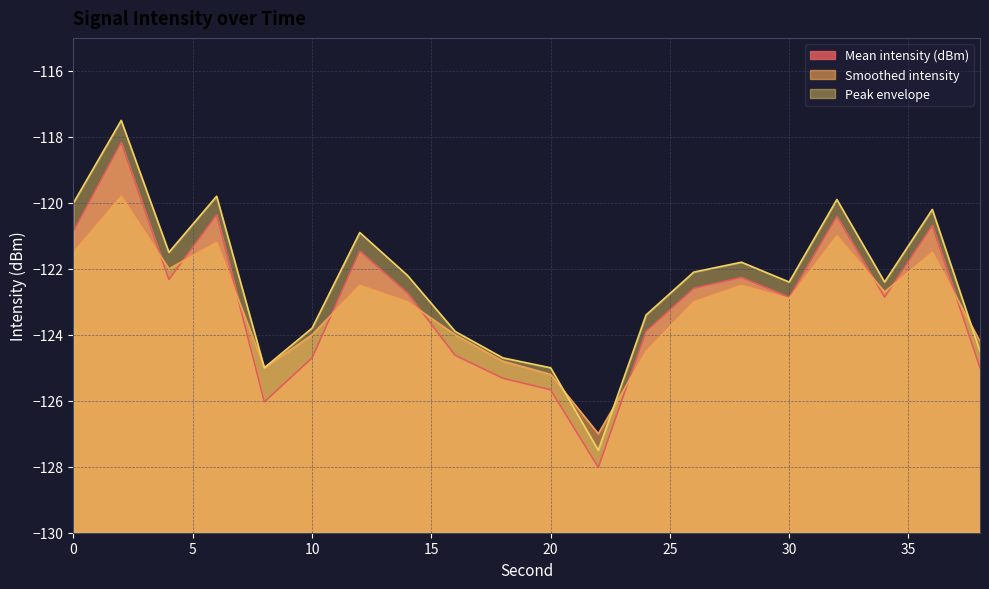

Which category has the highest value in the Peak envelope series?

2